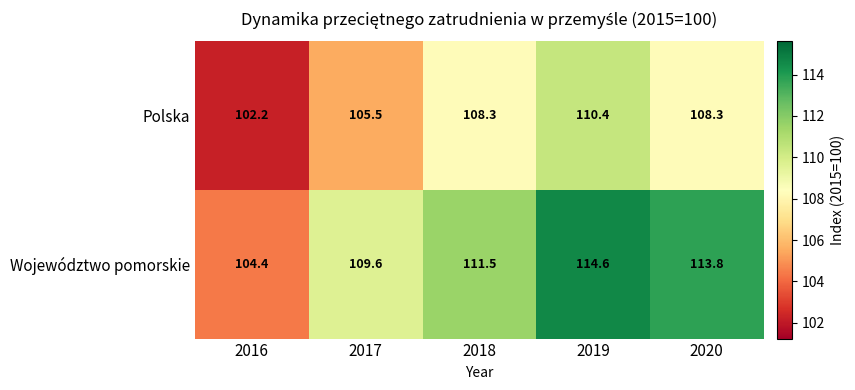

What is the smallest value displayed?

102.2